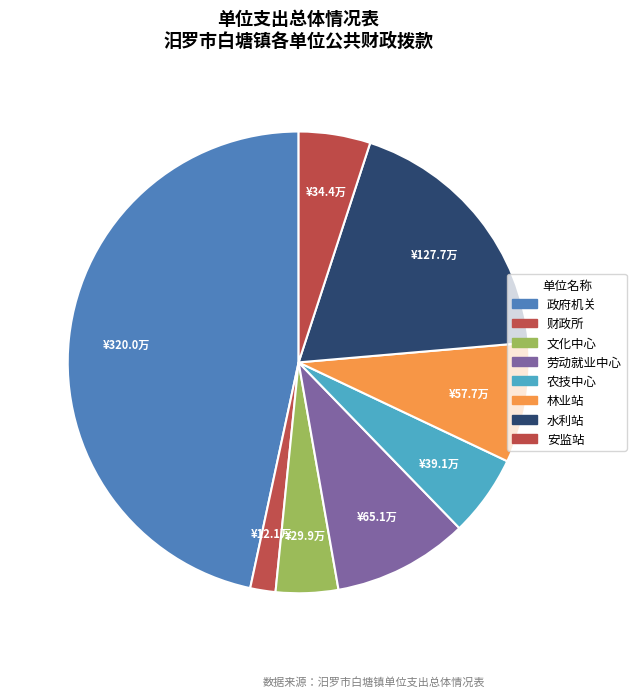

Count the number of slices in the pie.

8